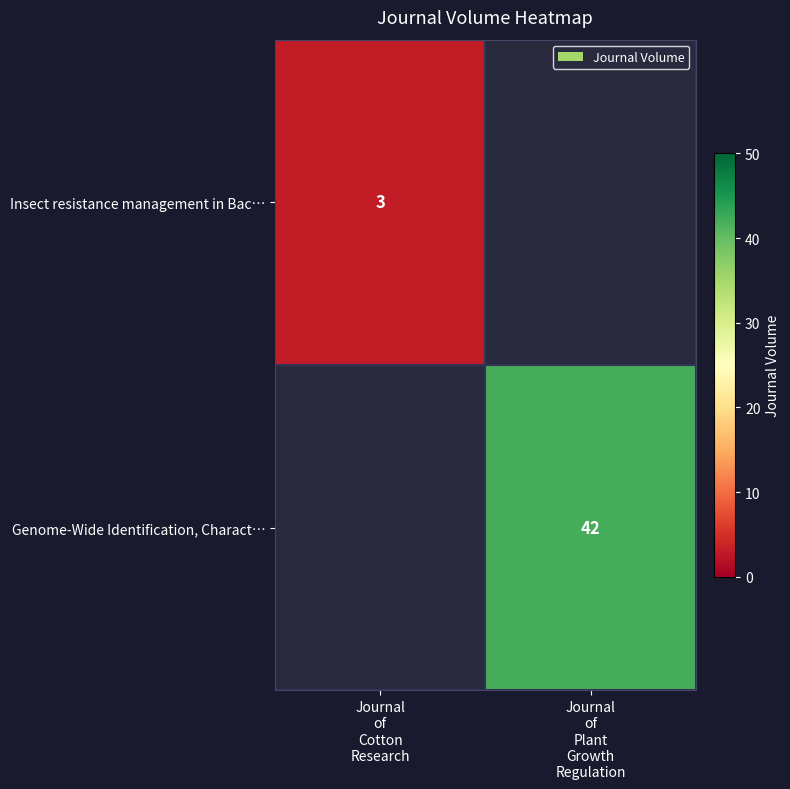

What is the smallest value displayed?

3.0